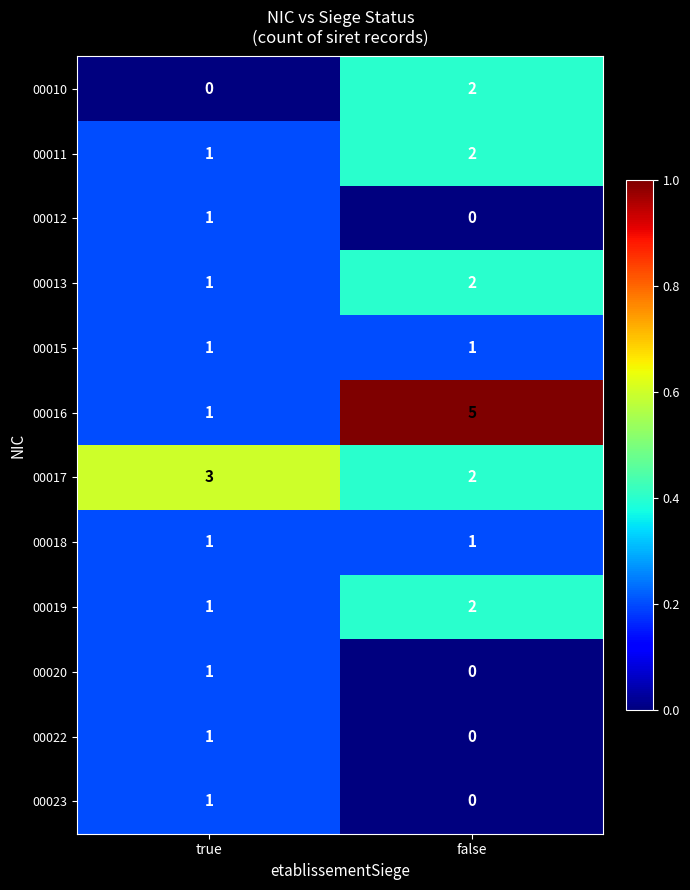

Is it true that 00017 equals 2 at false?

True